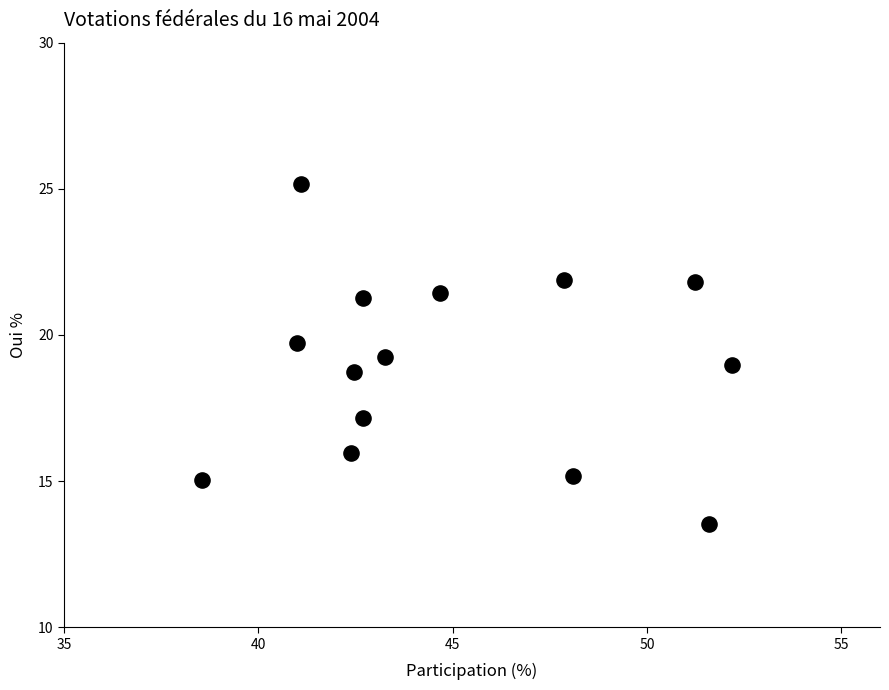

What is the range of X values (max minus min)?

13.6